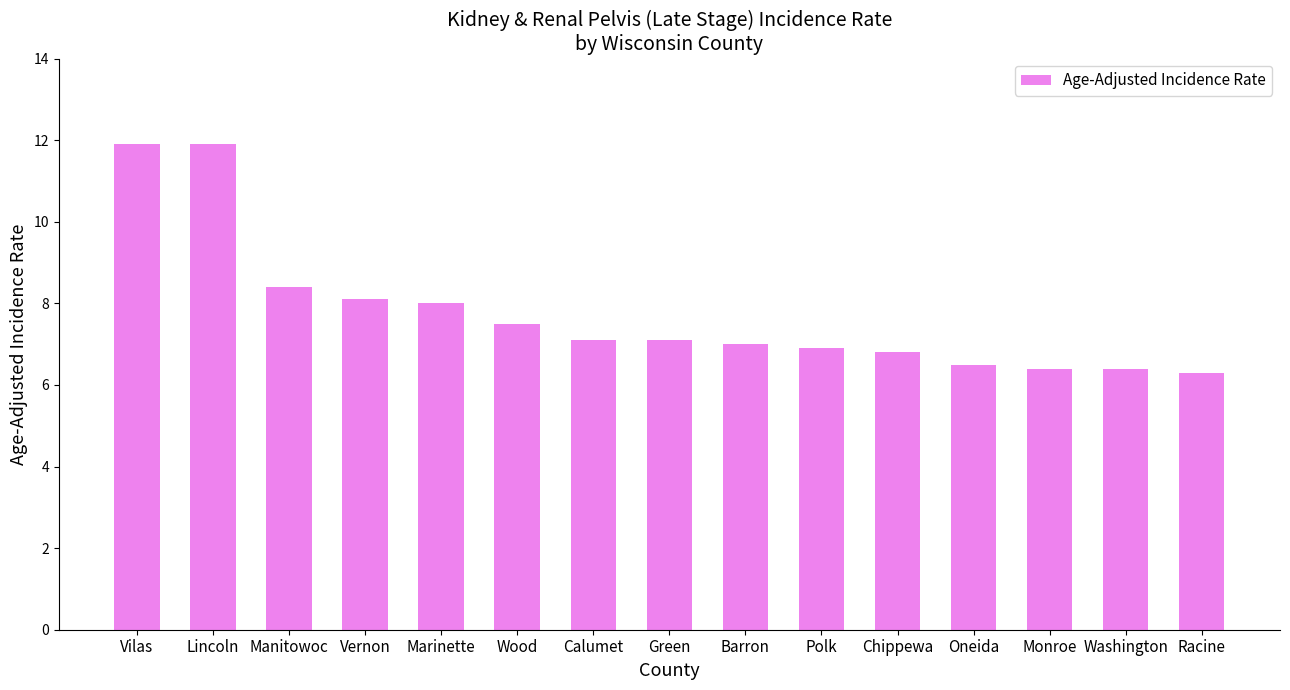

What is the approximate value at Racine?

6.3